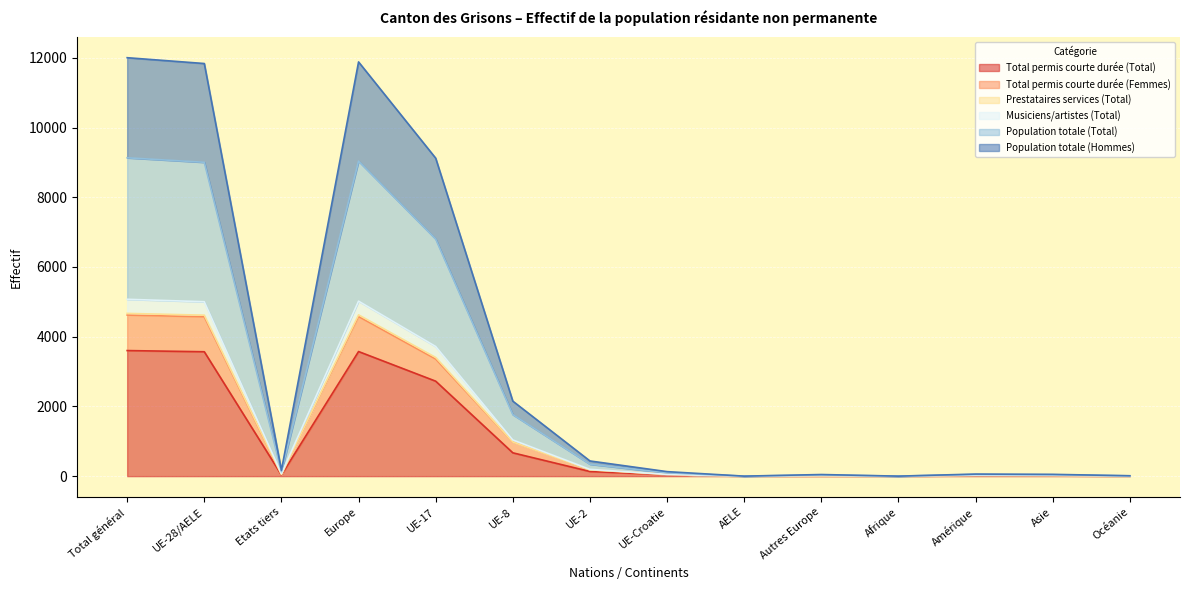

What are all the series names shown in the legend?

Total permis courte durée (Total), Total permis courte durée (Femmes), Prestataires services (Total), Musiciens/artistes (Total), Population totale (Total), Population totale (Hommes)